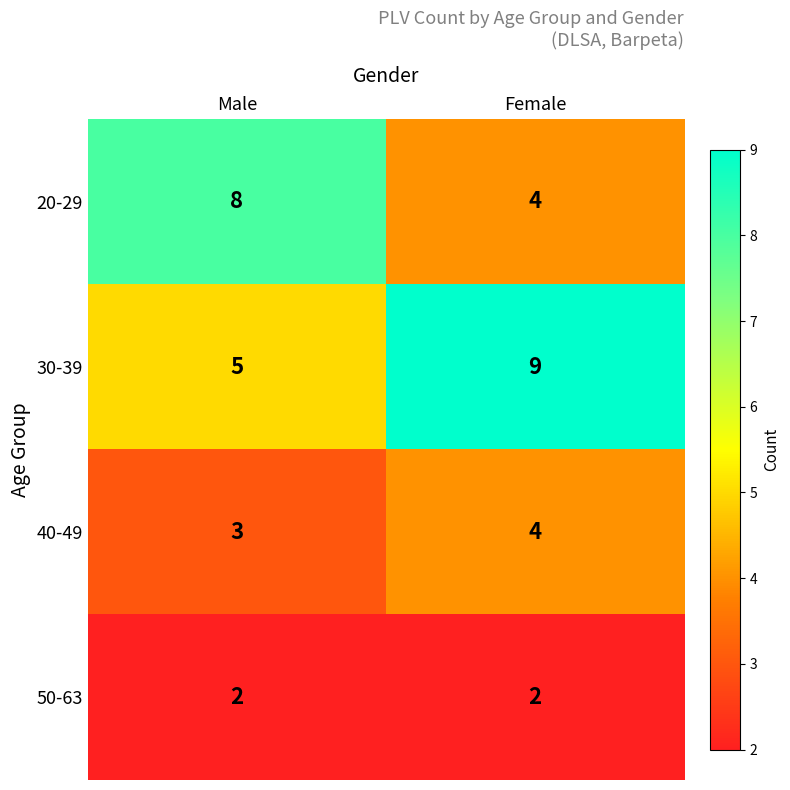

Which category has the lowest value in the 30-39 series?

Male